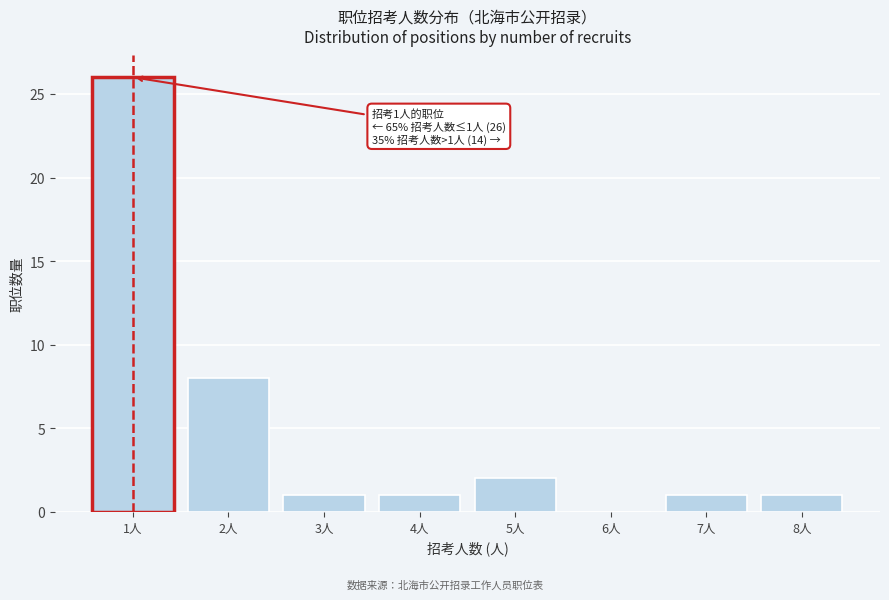

Over which range of the x-axis is the bar tallest?

0.5 to 1.5